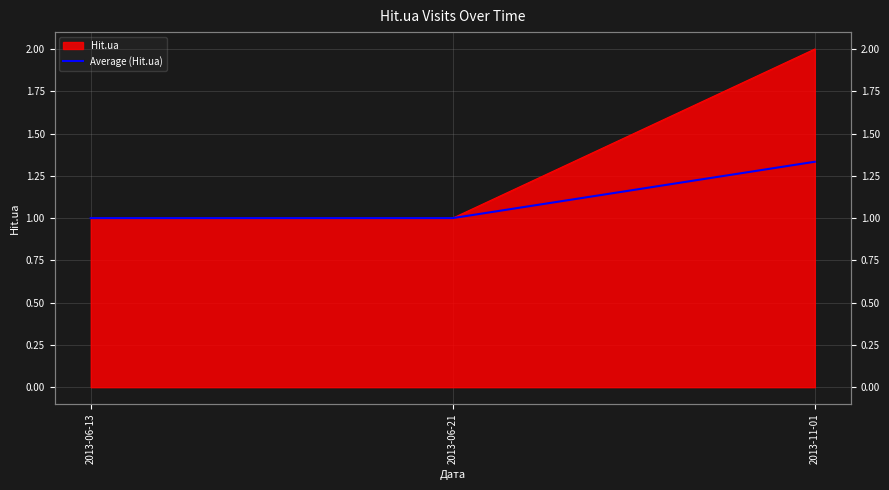

Between 2013-06-21 and 2013-11-01, which is larger?

2013-11-01